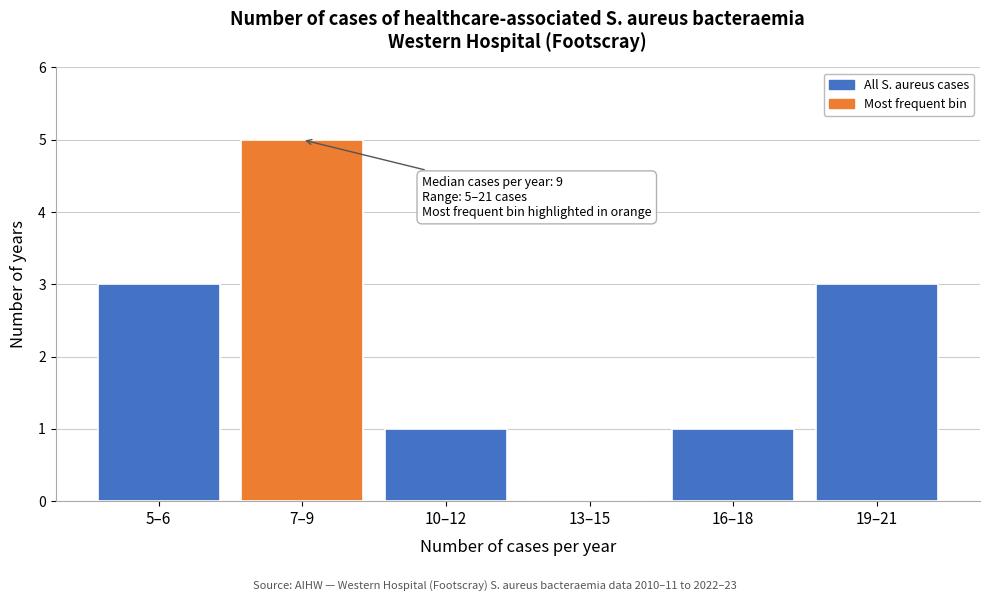

Reading left to right, what are all the values shown in this chart?

5–6=3	7–9=5	10–12=1	13–15=0	16–18=1	19–21=3